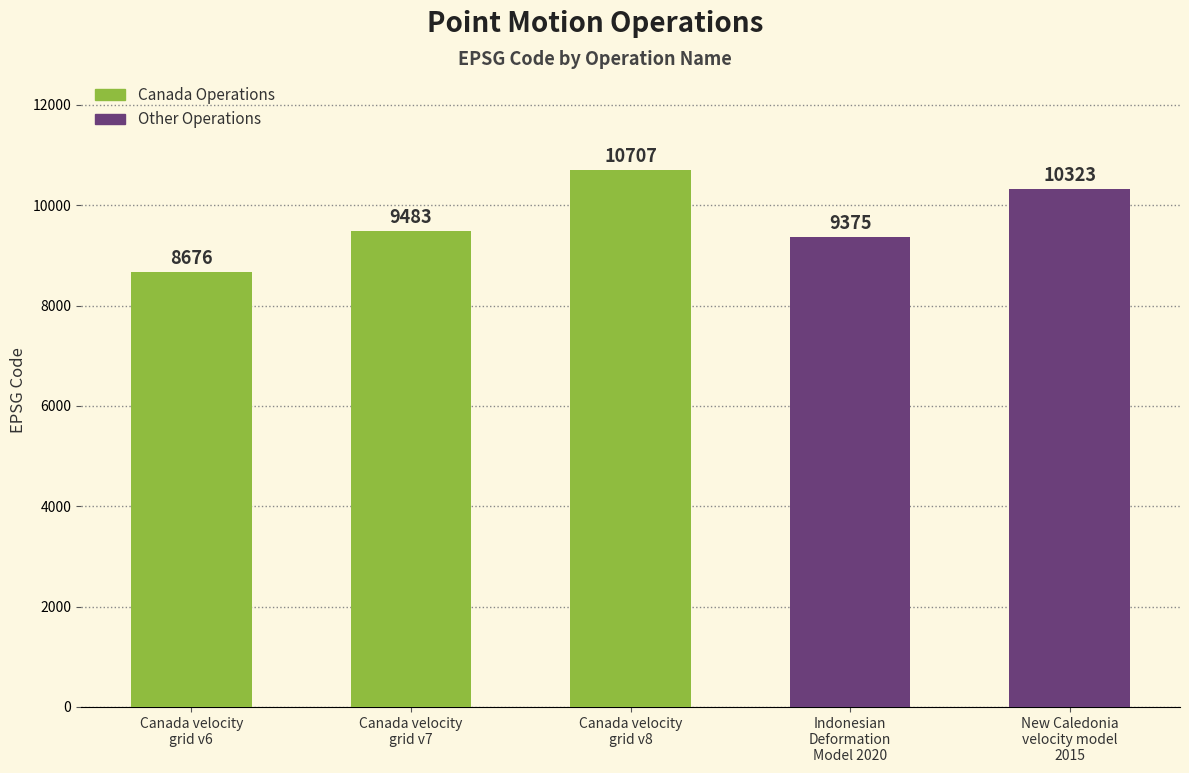

Where is the data nearest to the value 9691?

Canada velocity
grid v7